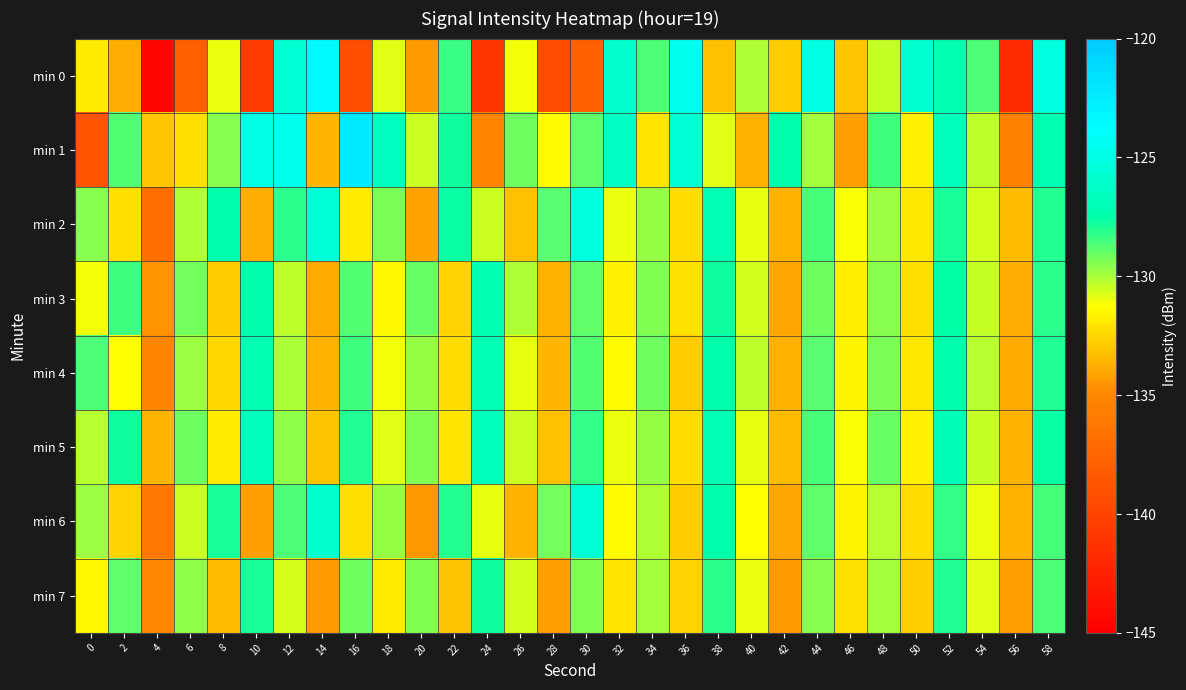

Which series has the widest spread of values?

min 0